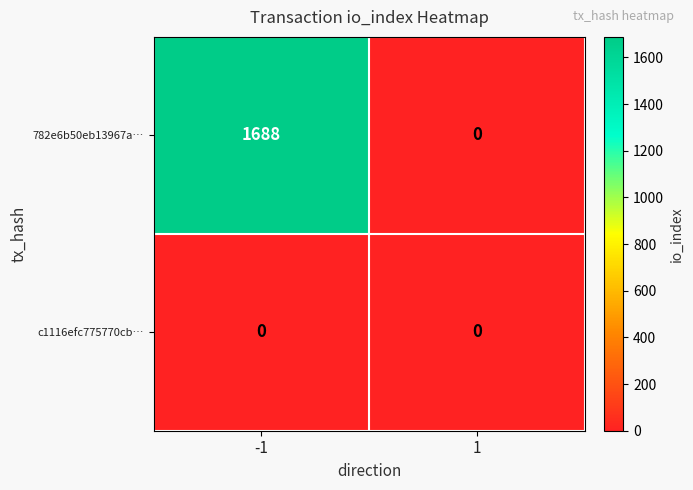

Reading left to right, extract all data points from this chart.

782e6b50eb13967a…: 1688	0
c1116efc775770cb…: 0	0